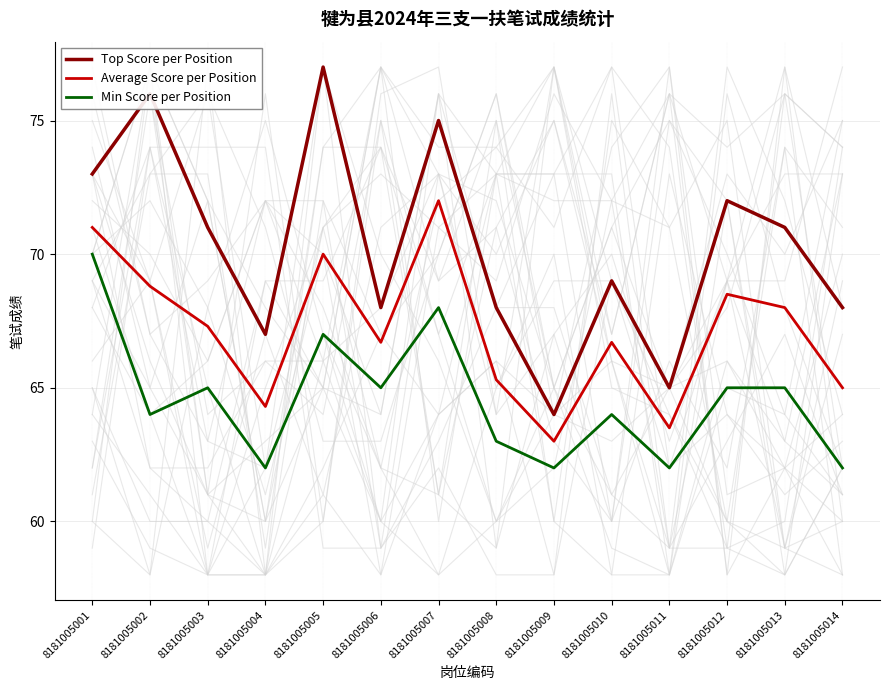

Where does the Average Score per Position series first go above 67?

8181005001